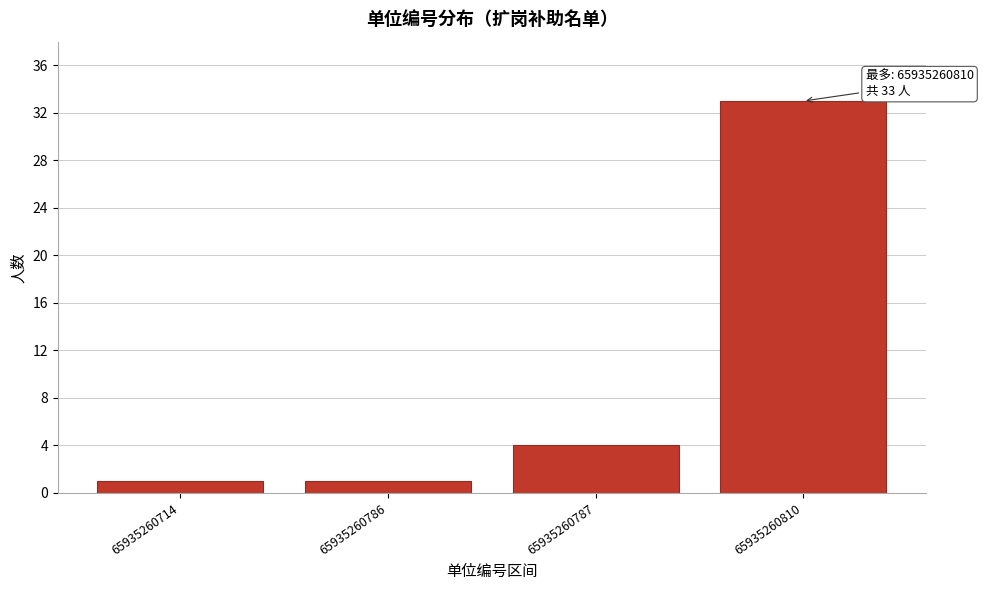

Reading left to right, transcribe all the data shown in this chart.

65935260714=1	65935260786=1	65935260787=4	65935260810=33